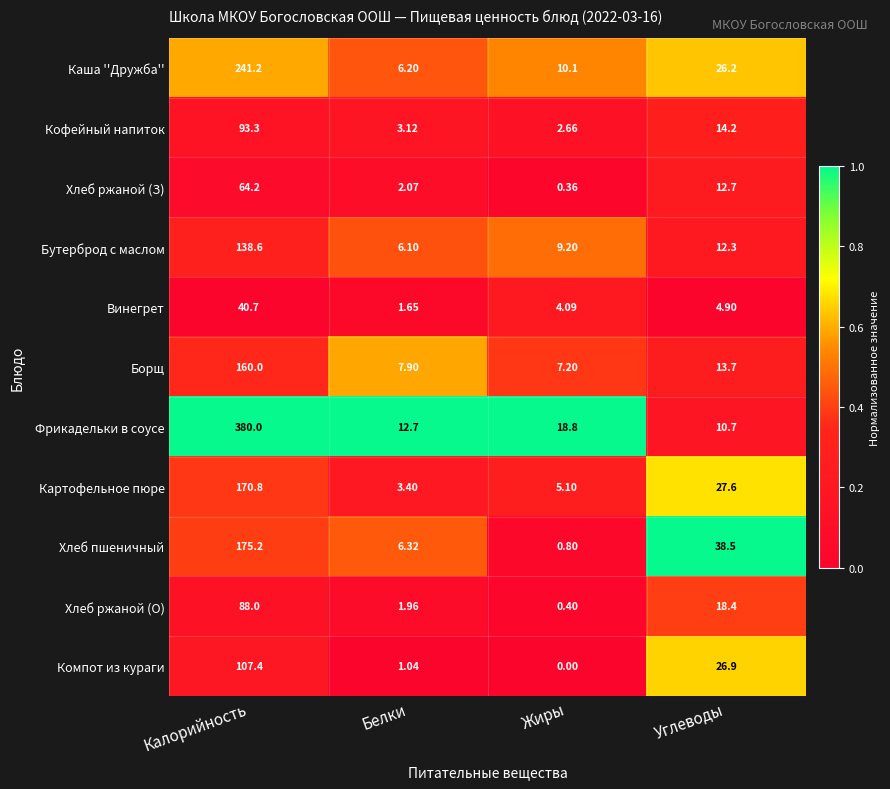

Which series has the largest range (max minus min)?

Фрикадельки в соусе